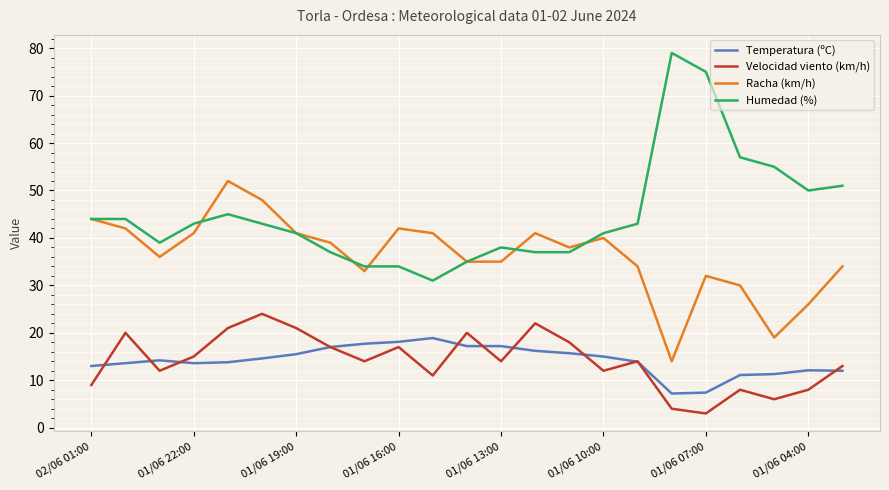

At how many categories does at least one series exceed 47?

8